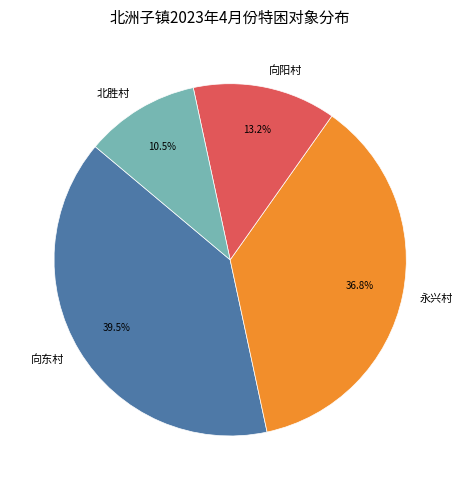

Which category has the smallest portion of the pie?

北胜村